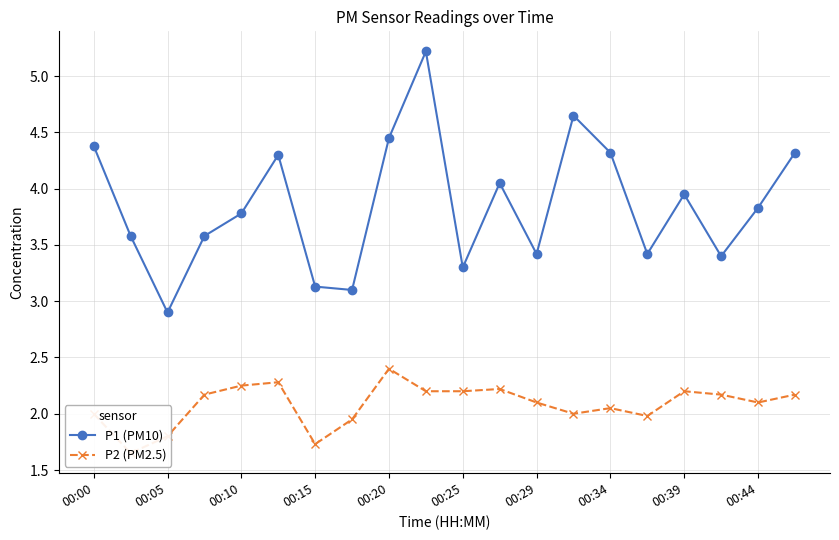

At which label is P1 (PM10) closest to 4?

11